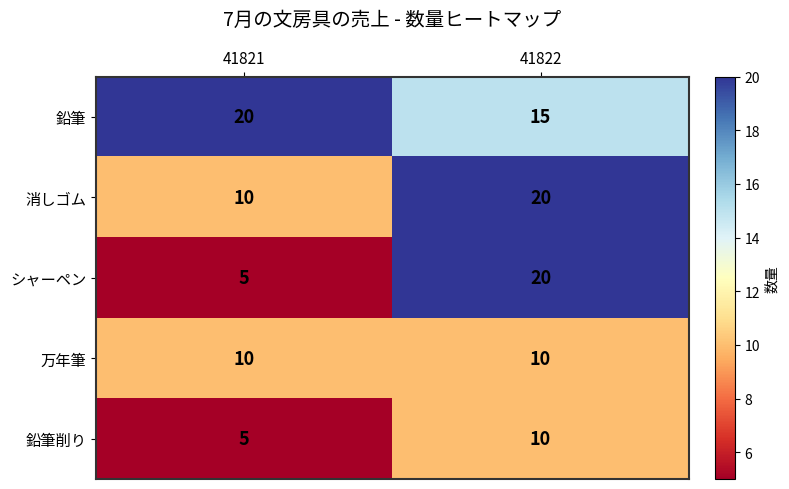

At how many categories does at least one series exceed 10?

2